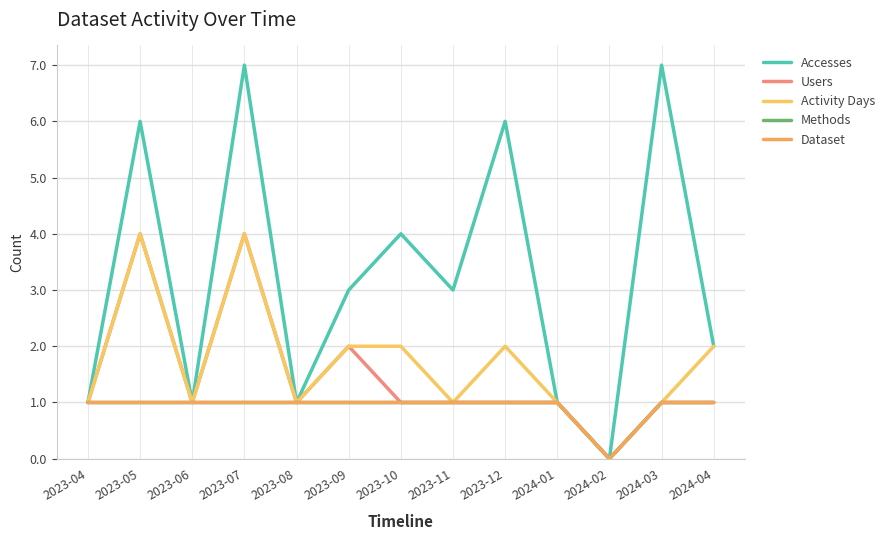

True or false: Activity Days has more than 0 interior local peaks.

True